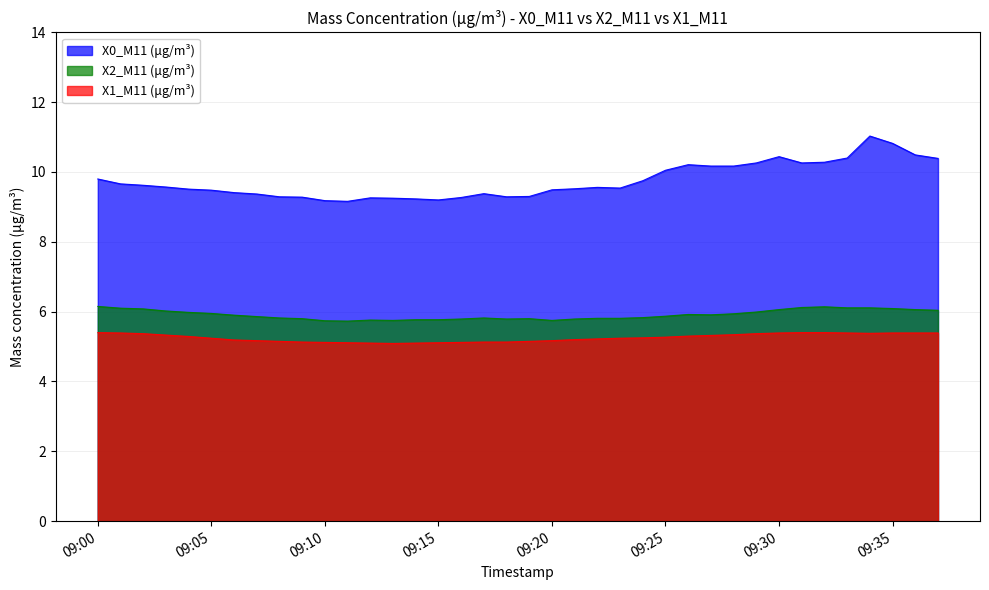

What is the sum of the X1_M11 (μg/m³) values at 2022-05-05 09:27 and 2022-05-05 09:01?

10.7